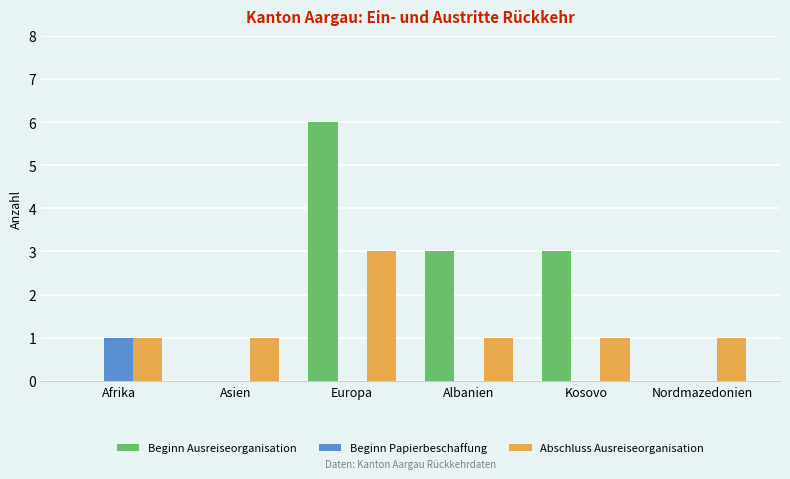

Which series has the largest total across all categories?

Beginn Ausreiseorganisation